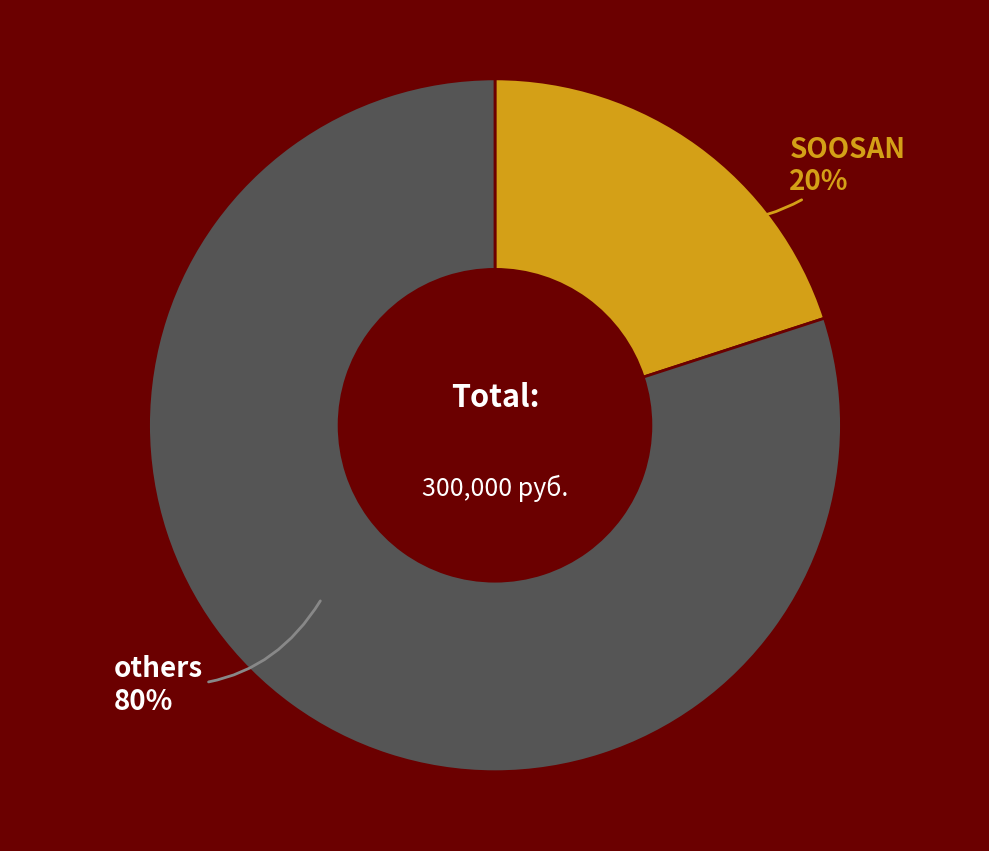

To the nearest percent, what is the difference between the largest and smallest slice percentages?

60%